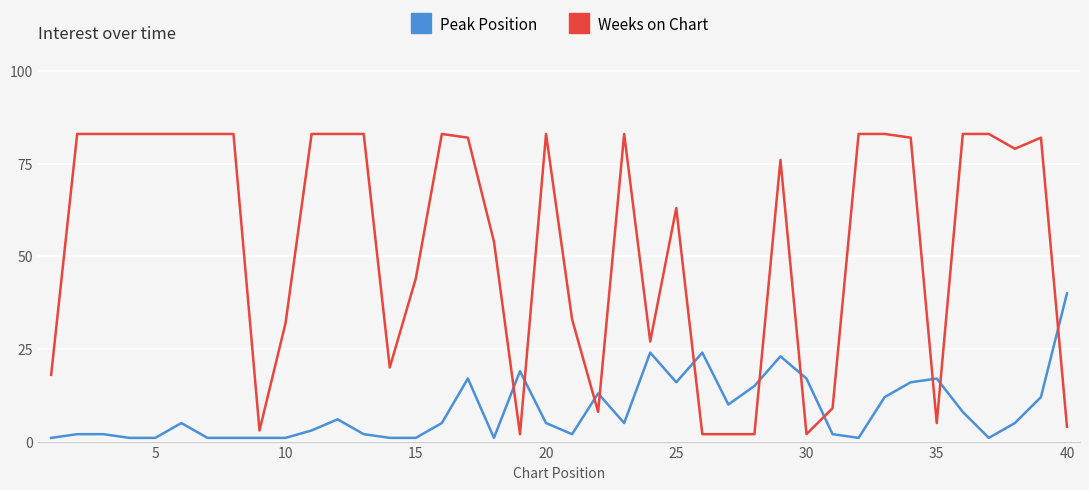

Rank the series by their average value, from highest to lowest.

Weeks on Chart, Peak Position